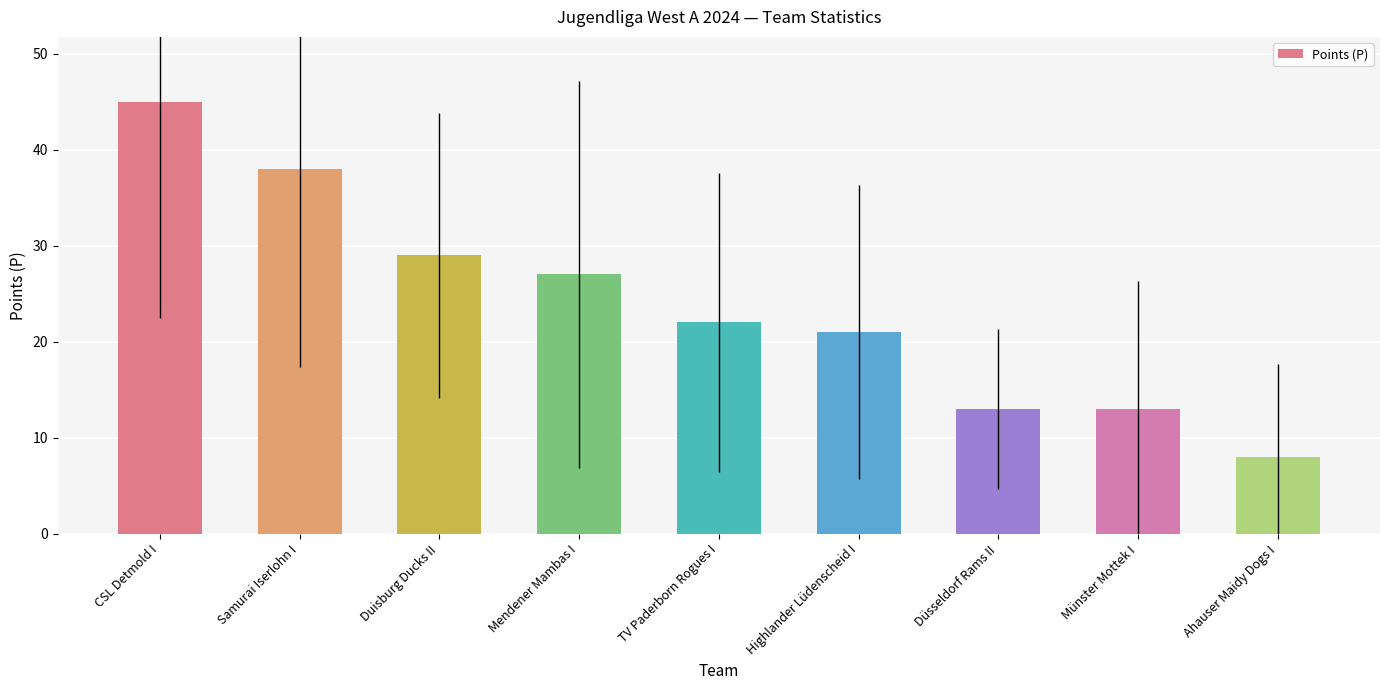

Approximately how many times larger is the value at Mendener Mambas I compared to TV Paderborn Rogues I?

1.2